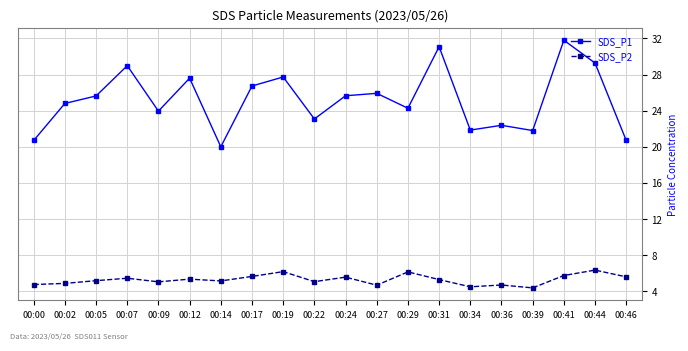

What is the value of the SDS_P1 point at the 17th from the left?

21.8